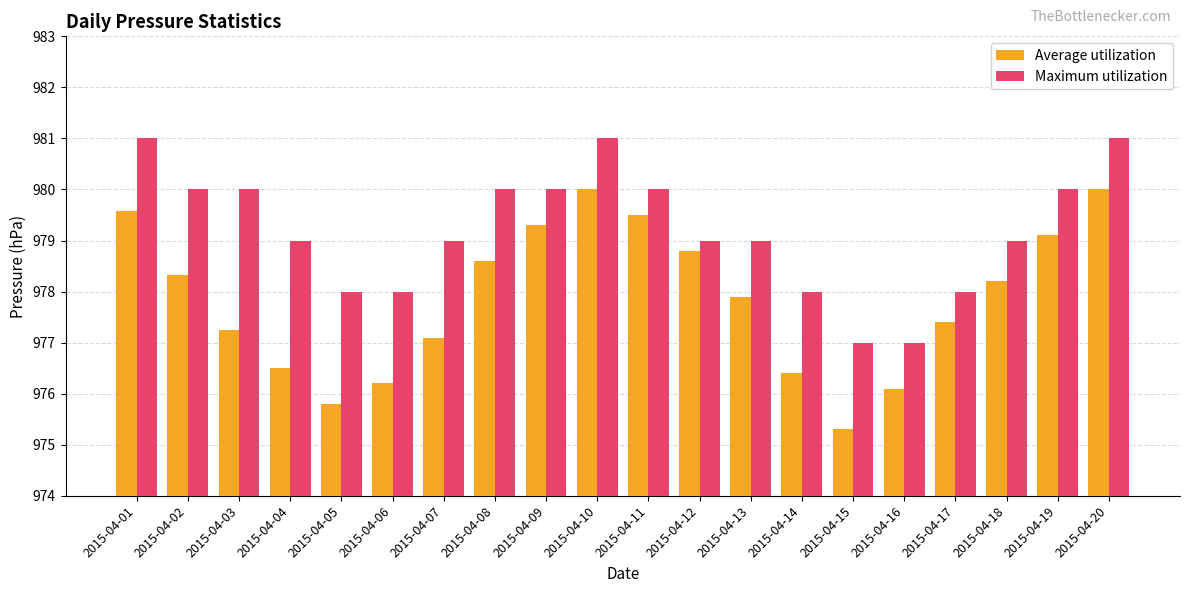

Is the value of Average utilization at 2015-04-09 greater than the value of Maximum utilization at 2015-04-16?

Yes